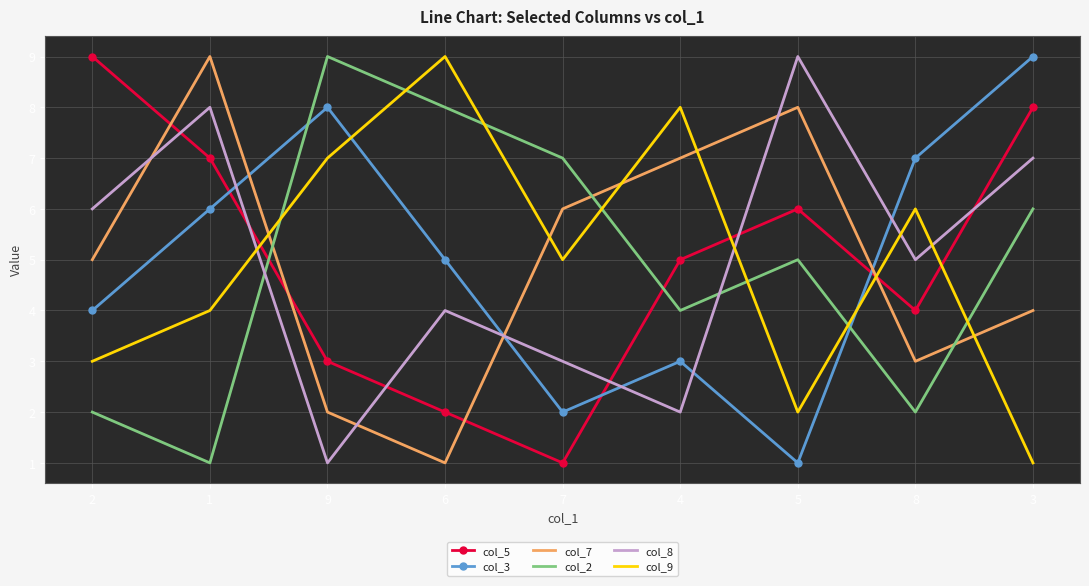

Which series ends up on top after the final intersection of col_9 and col_5?

col_5